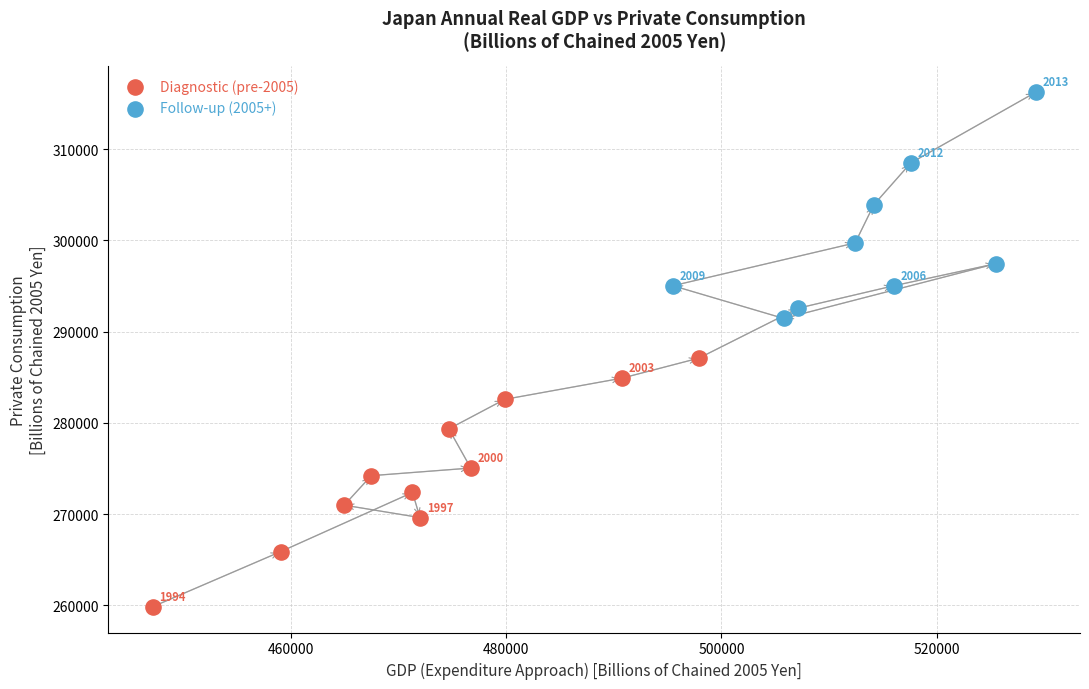

Which series contains the lowest Y value?

Diagnostic (pre-2005)